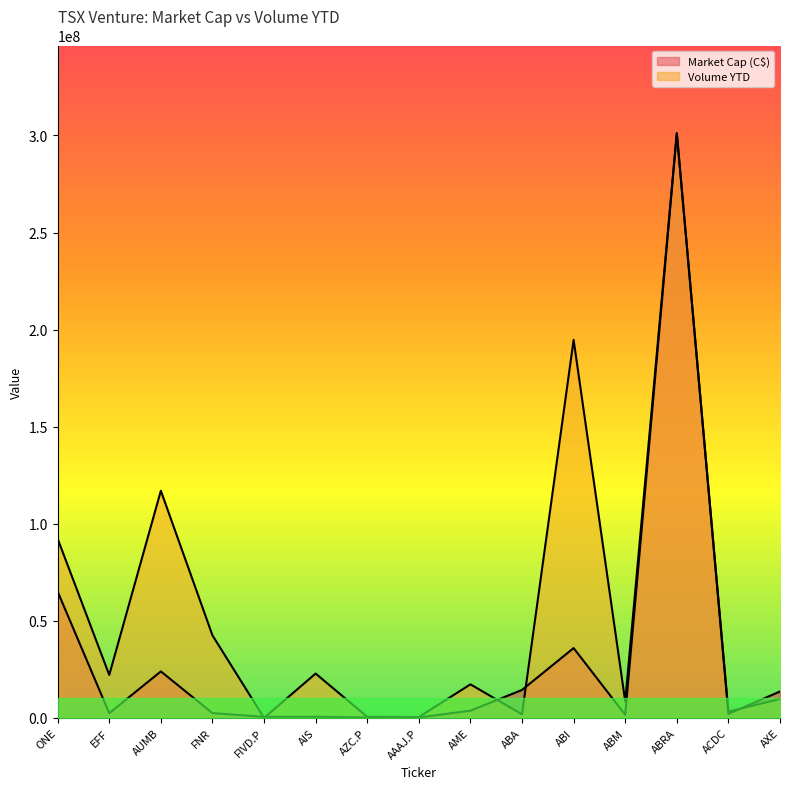

At which category is the sum across all series the highest?

ABRA